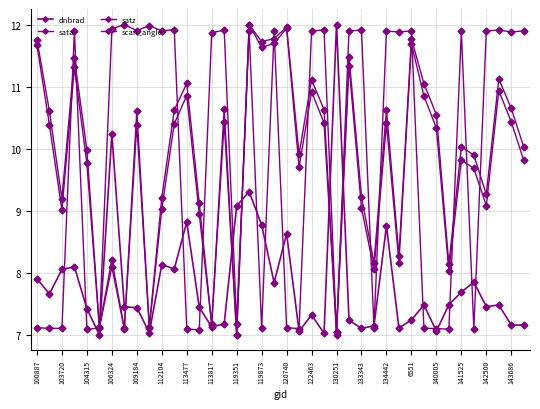

What is the average value of the scan_angle series?

9.9